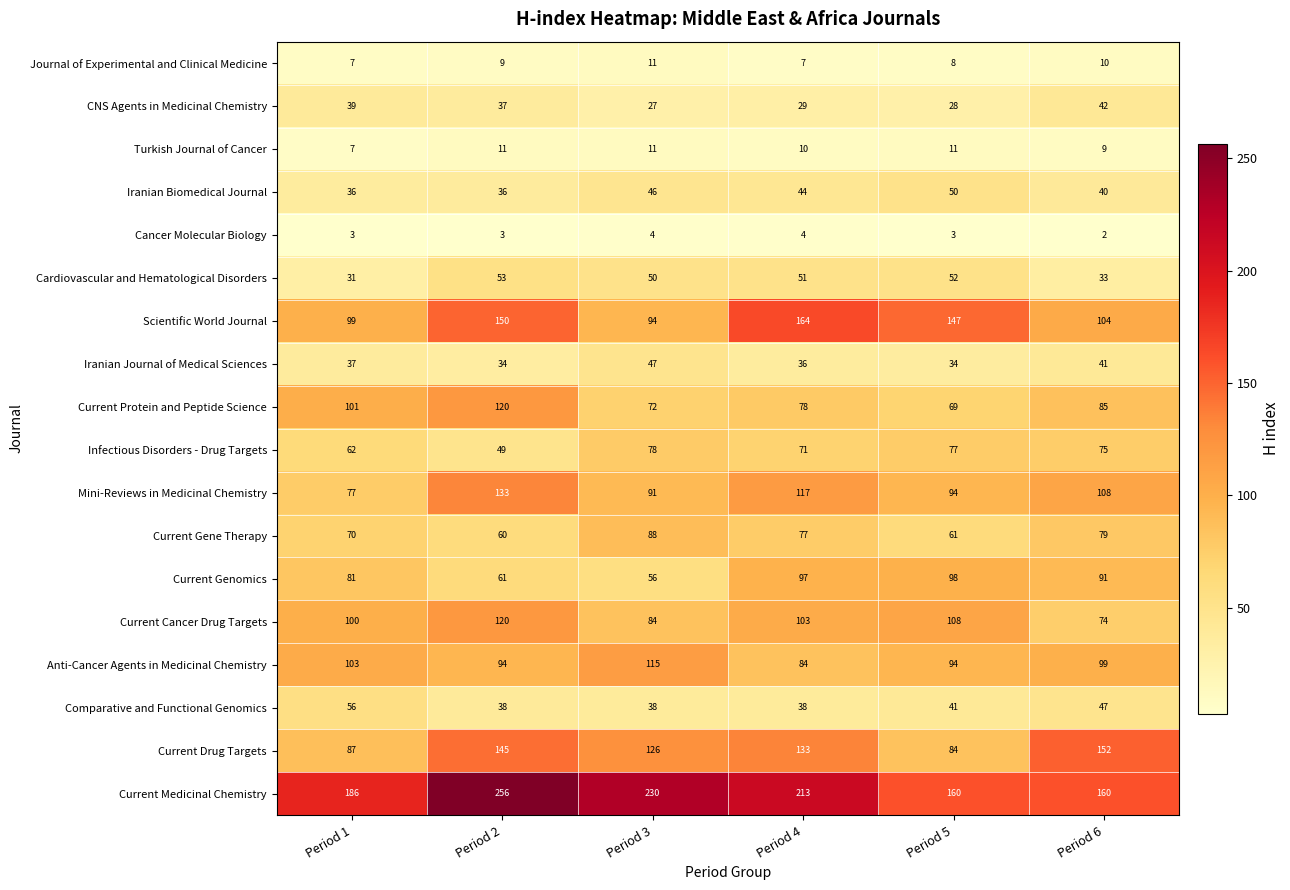

How many series are shown in this chart?

18